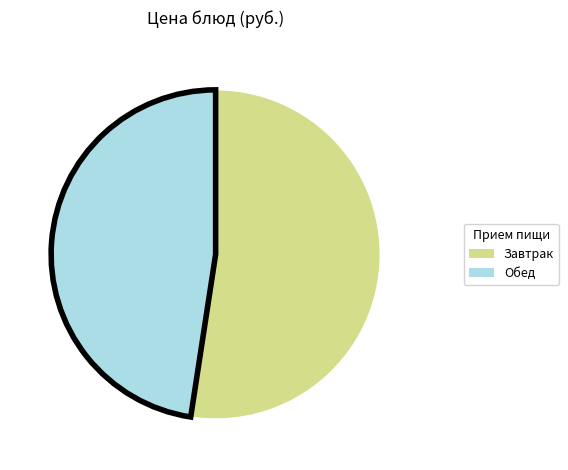

Is there any slice that represents more than half of the pie?

Yes